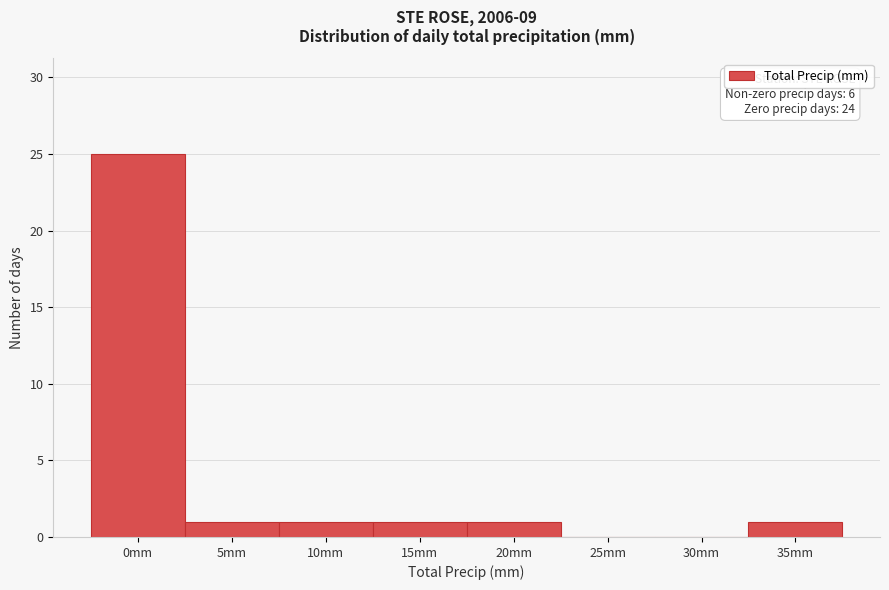

Reading left to right, transcribe all the data shown in this chart.

0mm=25	5mm=1	10mm=1	15mm=1	20mm=1	25mm=0	30mm=0	35mm=1